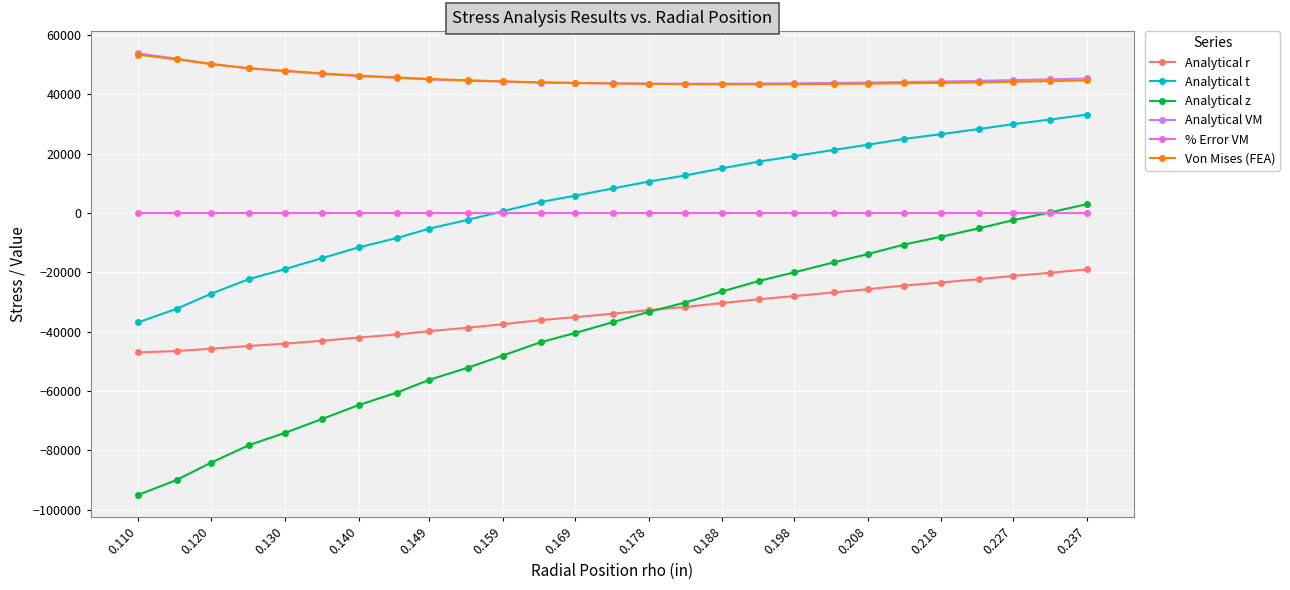

What are all the series names shown in the legend?

Analytical r, Analytical t, Analytical z, Analytical VM, % Error VM, Von Mises (FEA)